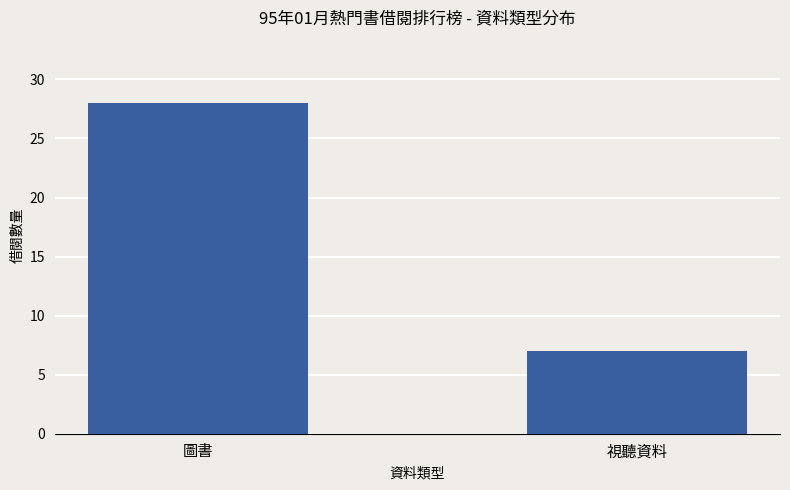

What is the change in value from 圖書 to 視聽資料?

-21